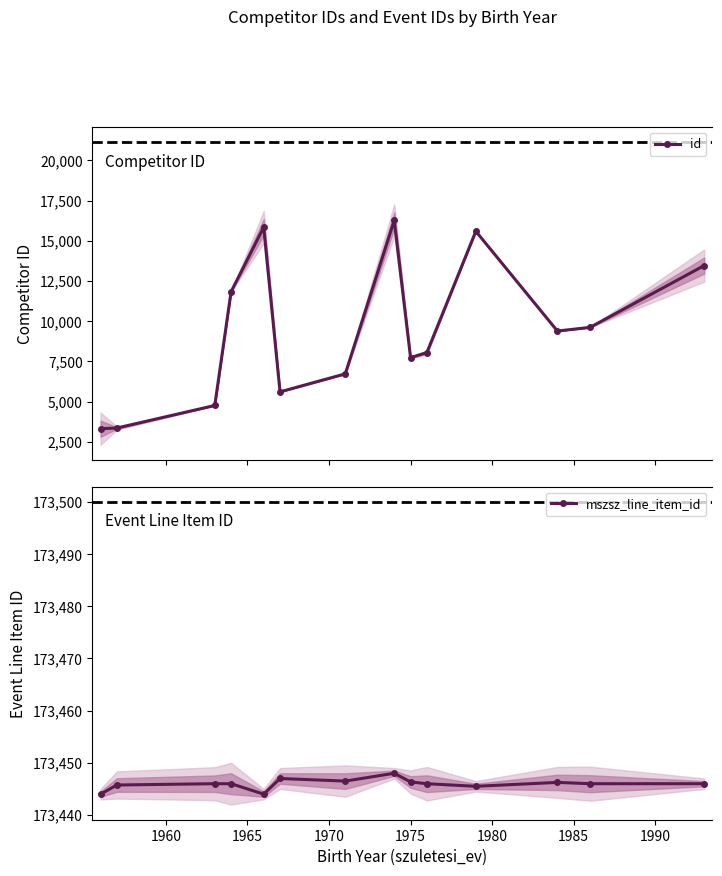

Reading right to left, list all the values displayed in this chart.

id: 13458.0	9614.0	9386.0	15588.0	8048.1	7732.5	16266.0	6725.0	5605.0	15842.0	11832.0	4759.0	3354.5	3317.0
mszsz_line_item_id: 173446.0	173446.0	173446.2	173445.5	173446.0	173446.3	173448.0	173446.5	173447.0	173444.0	173446.0	173446.0	173445.8	173444.0